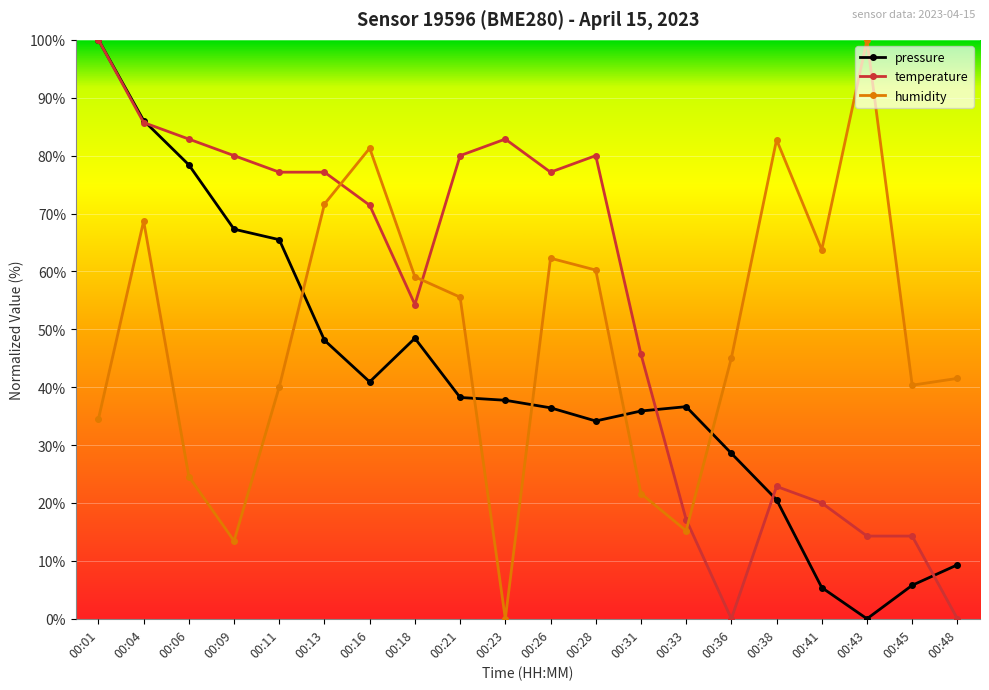

What is the value of the temperature point at the 11th from the left?

77.1